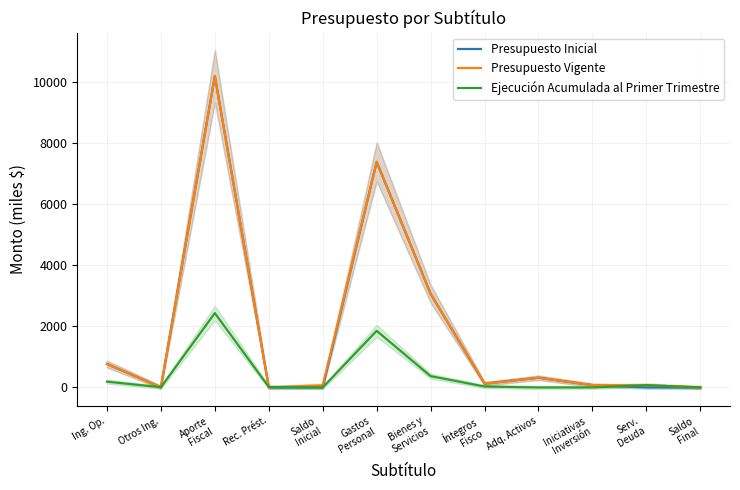

What position from the right is Ing. Op.?

12